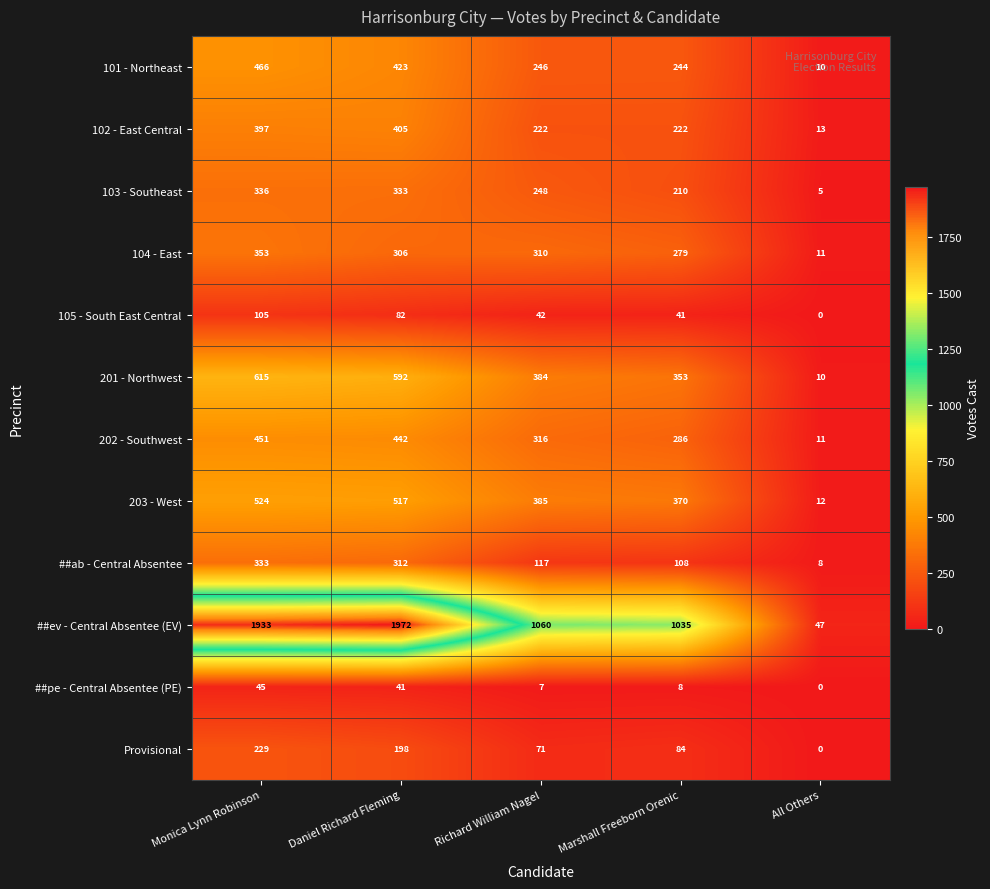

At how many categories does at least one series exceed 809?

4